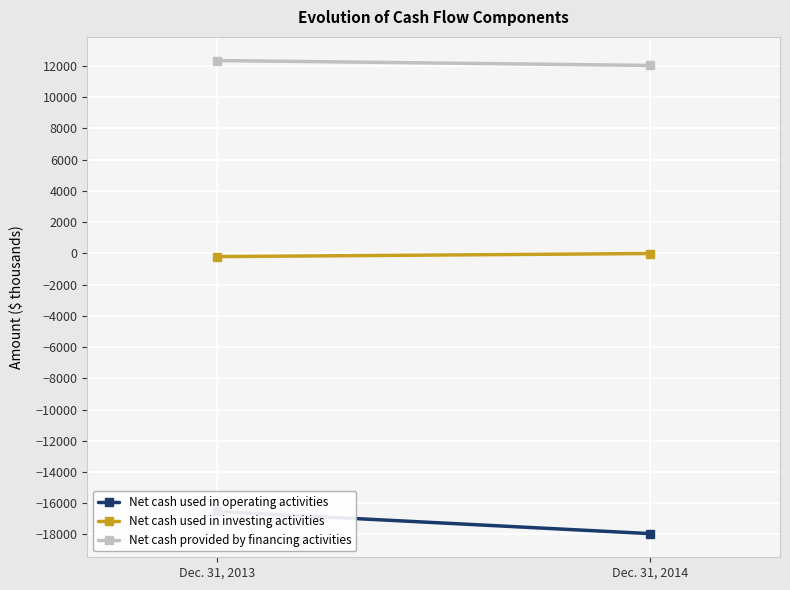

What is the approximate value of Net cash used in operating activities at Dec. 31, 2013, to the nearest 50?

-16550